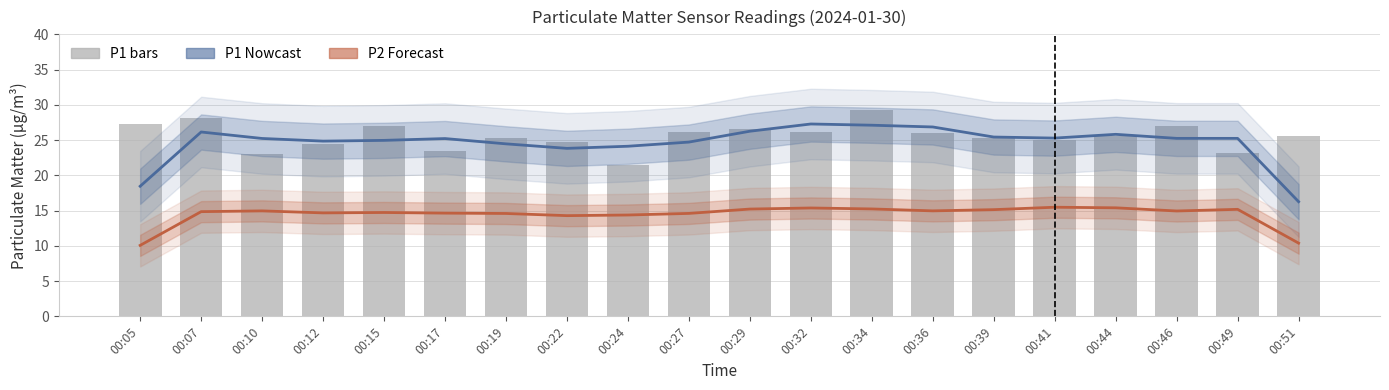

How many data points in P1 Estimate are above 25?

12